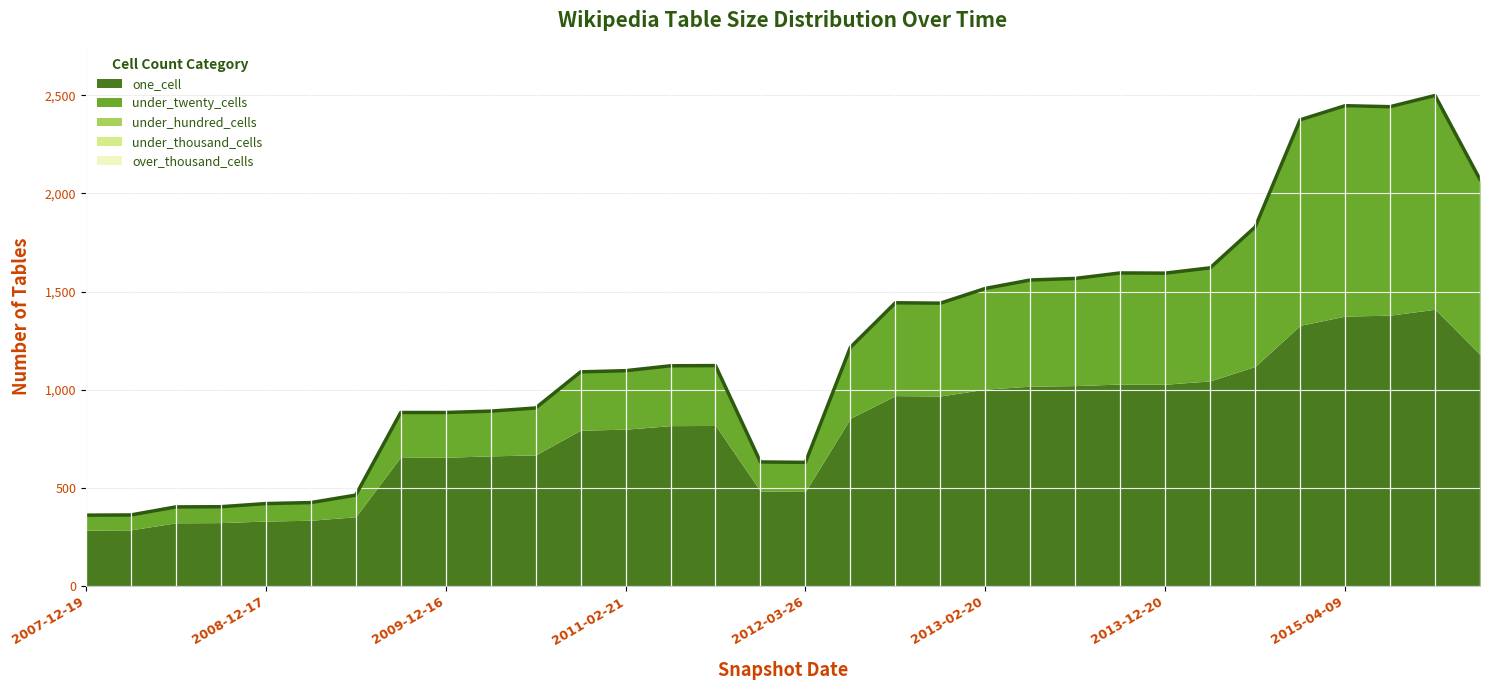

At which category is the sum across all series the highest?

2015-10-01